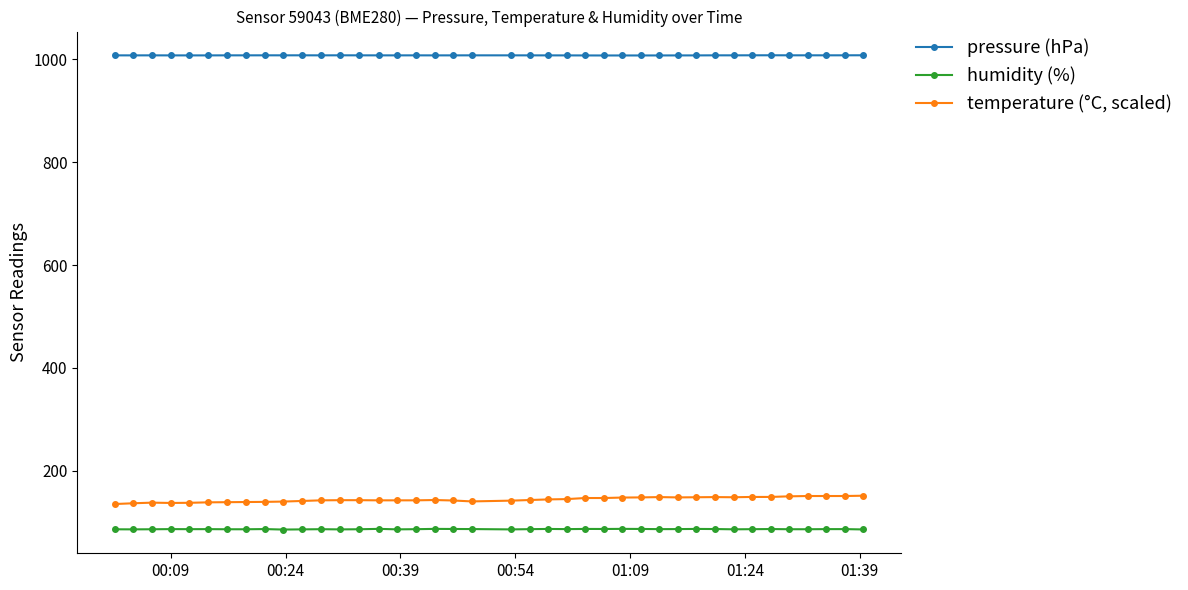

Which series has the largest total across all categories?

pressure (hPa)